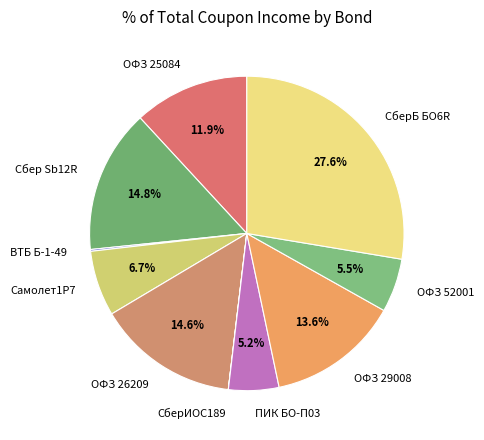

Which category has the biggest portion of the pie?

СберБ БО6R